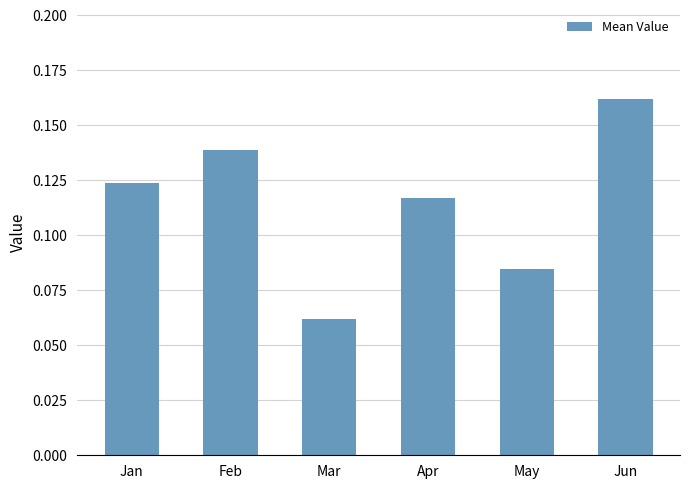

At which category does the chart reach its peak across all series?

Jun